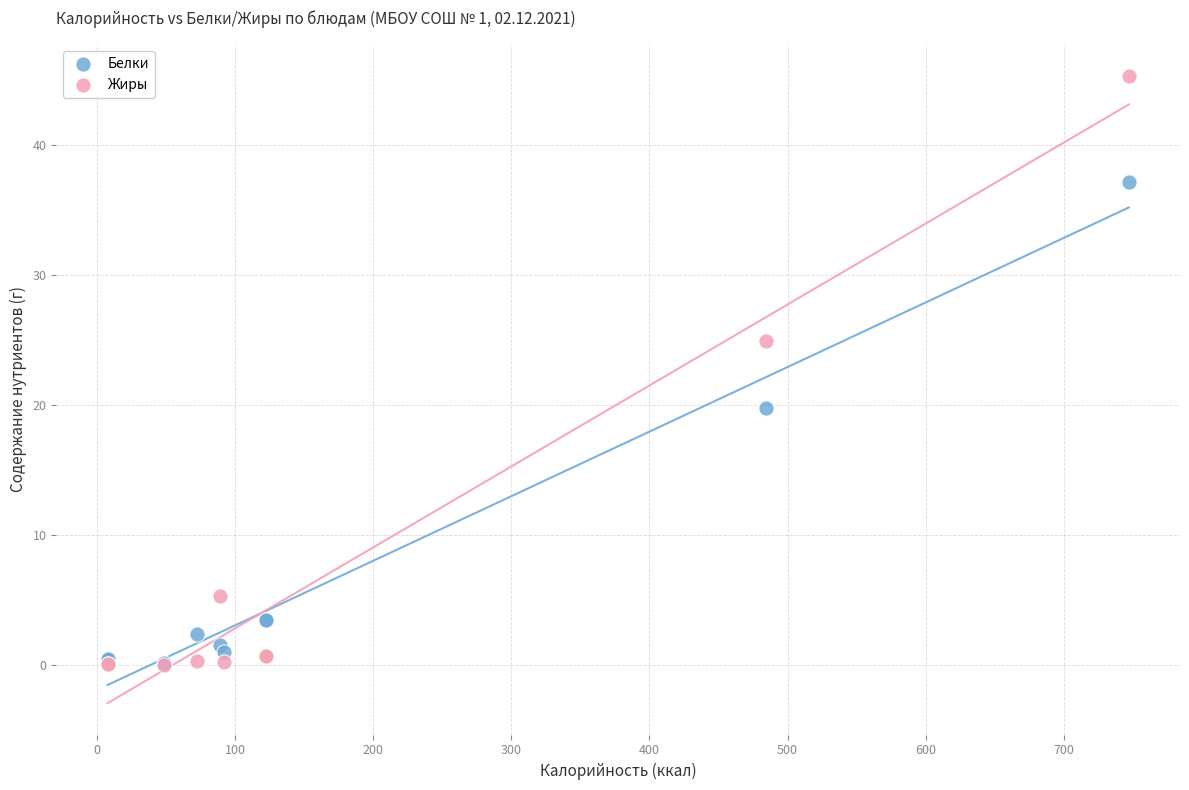

Which series contains the highest Y value?

Жиры